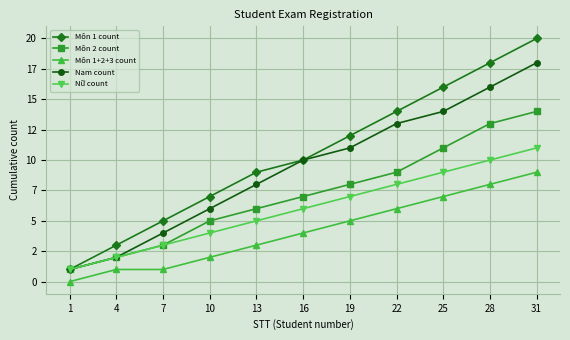

What are all the series names shown in the legend?

Môn 1 count, Môn 2 count, Môn 1+2+3 count, Nam count, Nữ count